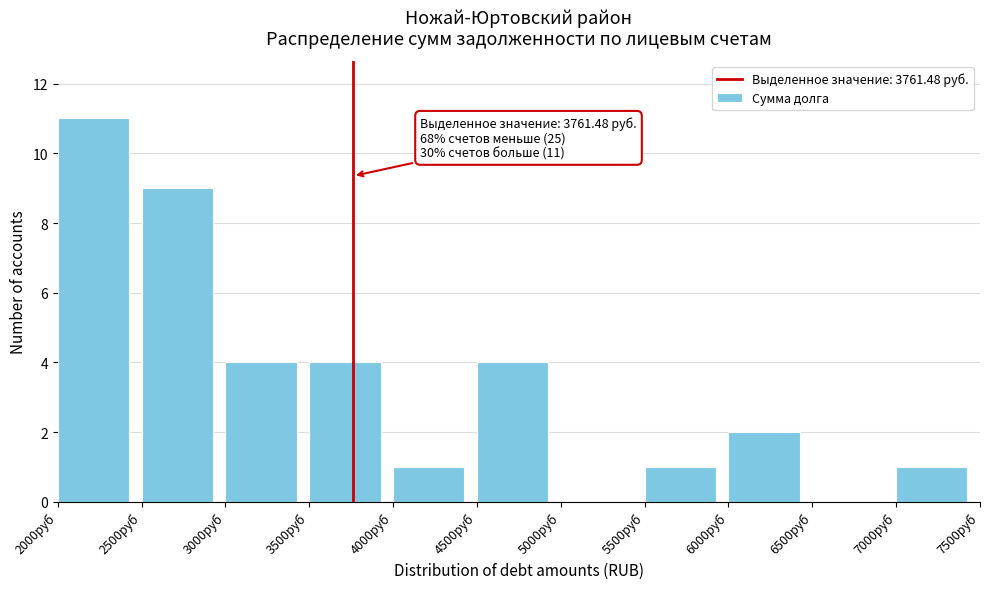

Which range on the x-axis has the tallest bar?

2000 to 2500